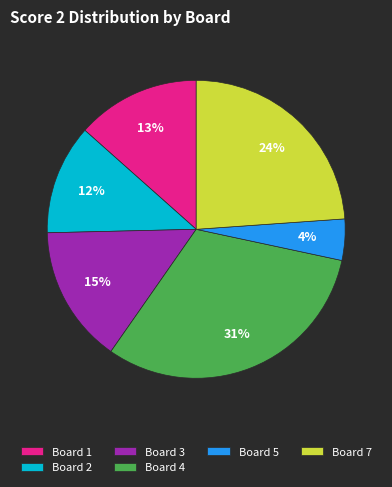

Does Board 7 account for over 50% of the chart?

No